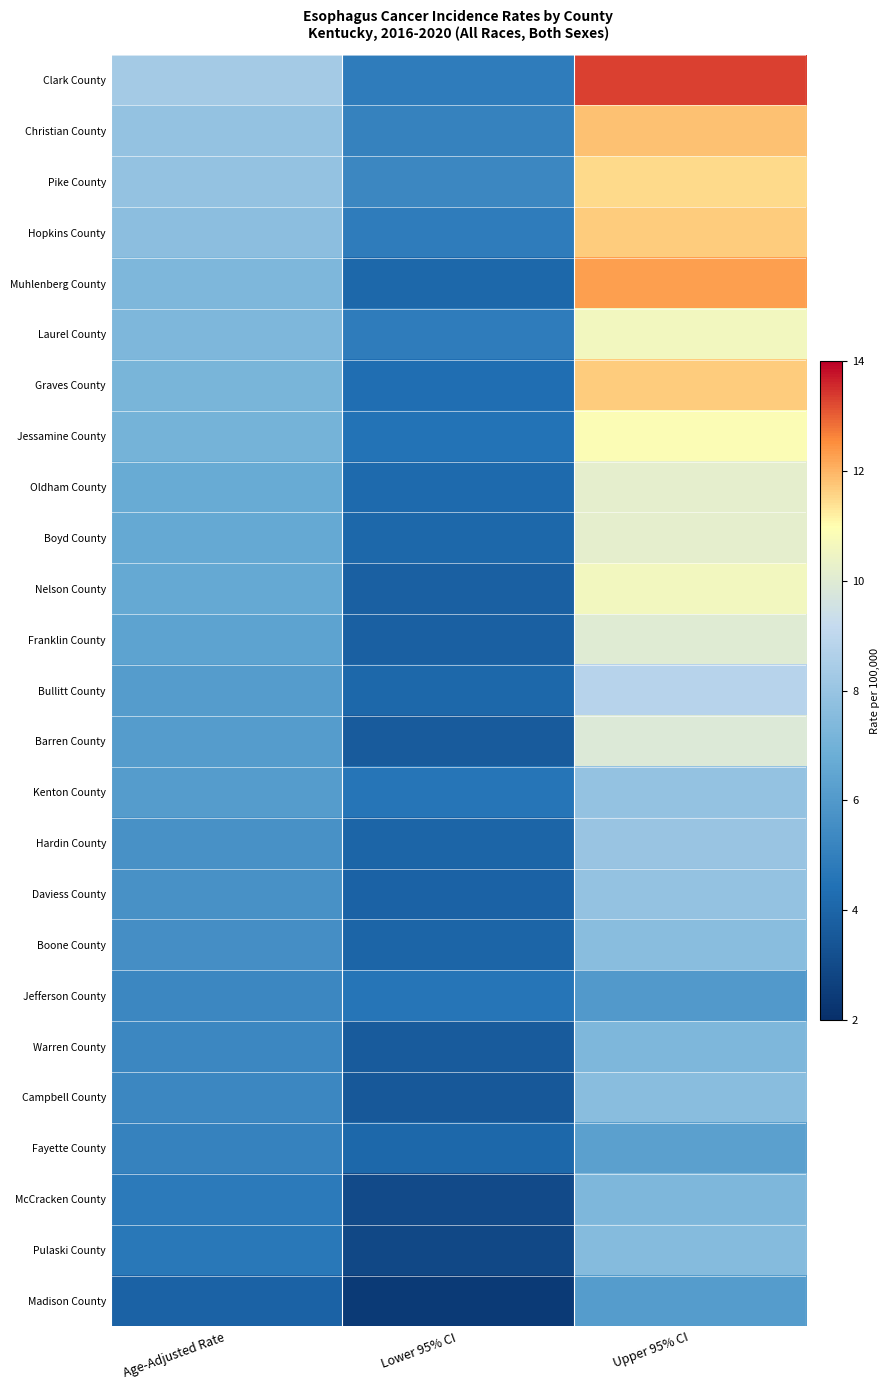

Rank the series by their maximum value, from highest to lowest.

Clark County, Muhlenberg County, Christian County, Hopkins County, Graves County, Pike County, Jessamine County, Laurel County, Nelson County, Oldham County, Boyd County, Franklin County, Barren County, Bullitt County, Hardin County, Kenton County, Daviess County, Boone County, Campbell County, Pulaski County, Warren County, McCracken County, Fayette County, Madison County, Jefferson County